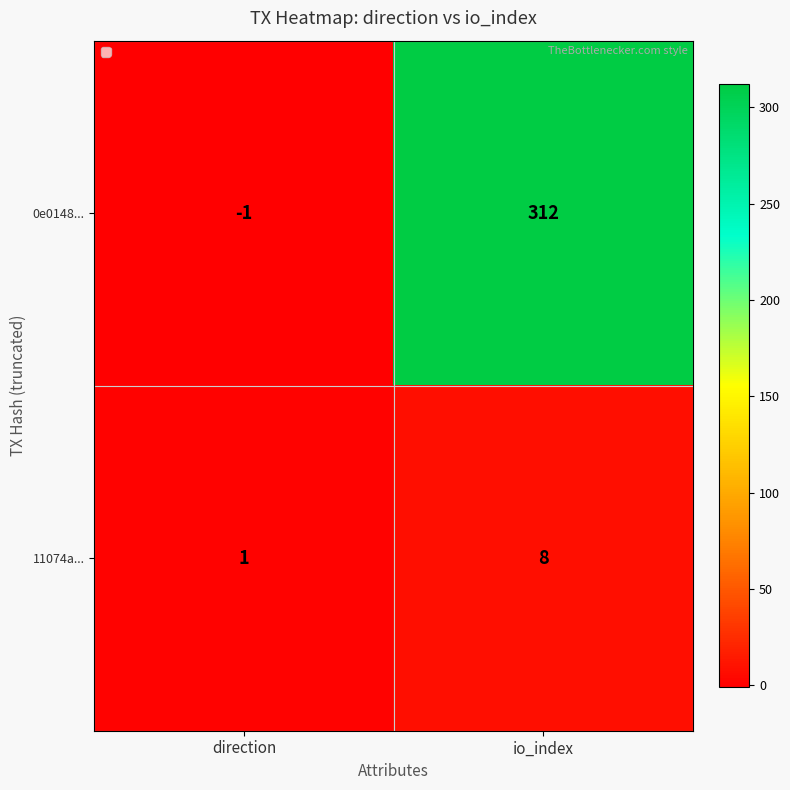

How many positive values does the 0e0148... series have?

1